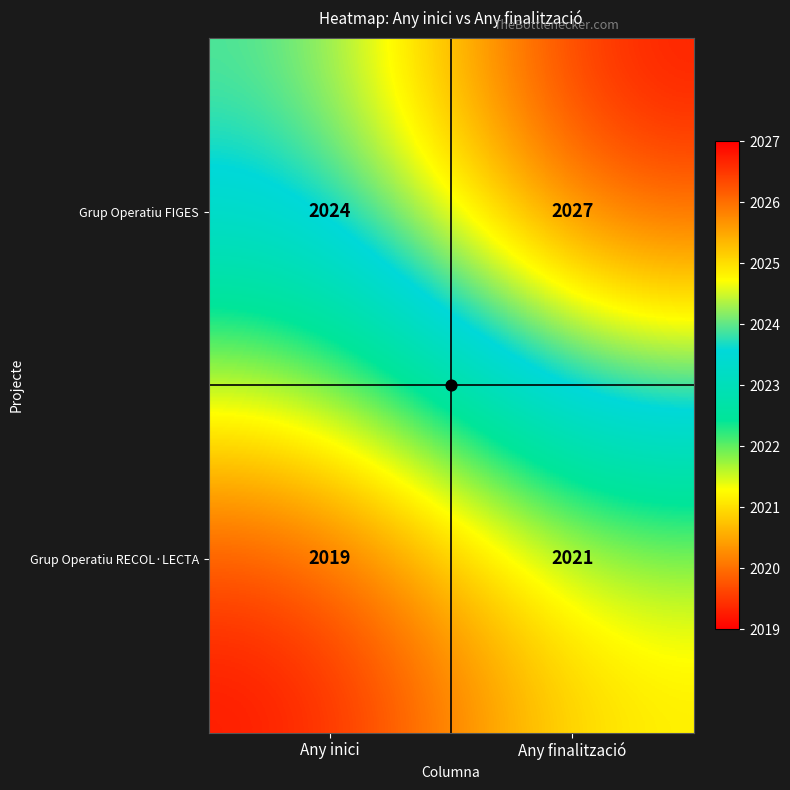

Rank the series by their average value, from highest to lowest.

Grup Operatiu FIGES, Grup Operatiu RECOL·LECTA